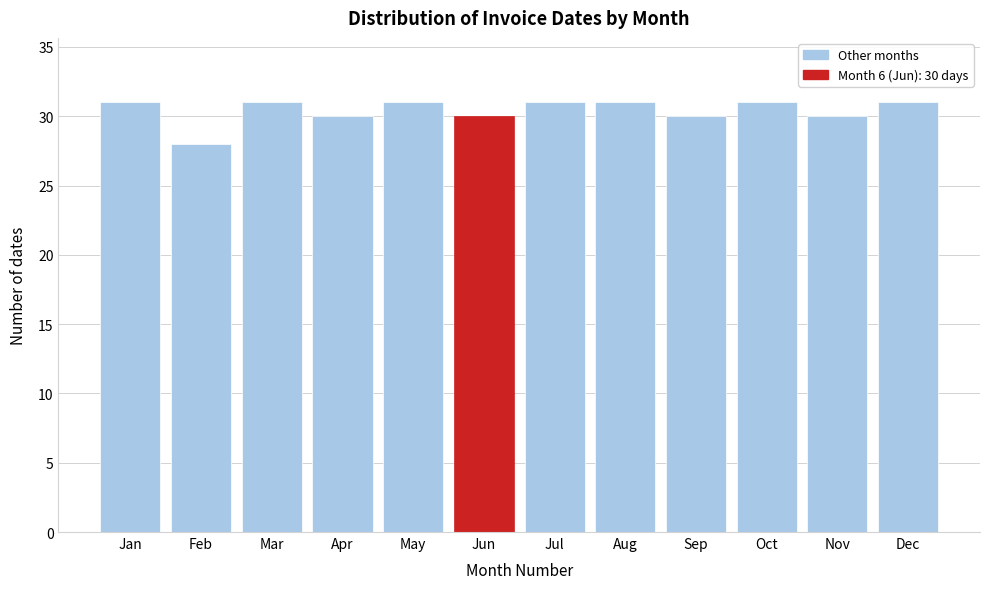

Reading right to left, transcribe all the data shown in this chart.

Dec=31	Nov=30	Oct=31	Sep=30	Aug=31	Jul=31	Jun=30	May=31	Apr=30	Mar=31	Feb=28	Jan=31